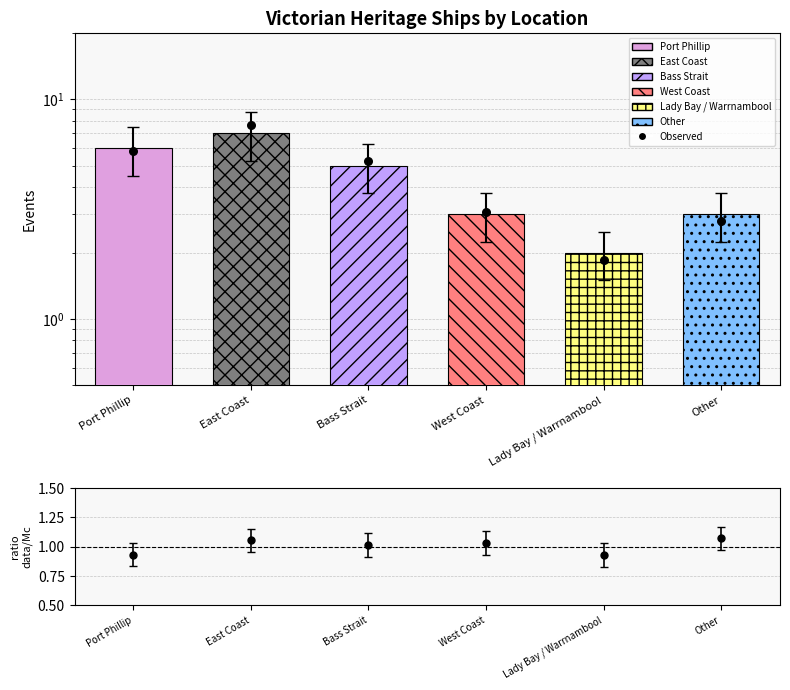

What is the change in value from Port Phillip to West Coast?

-2.8